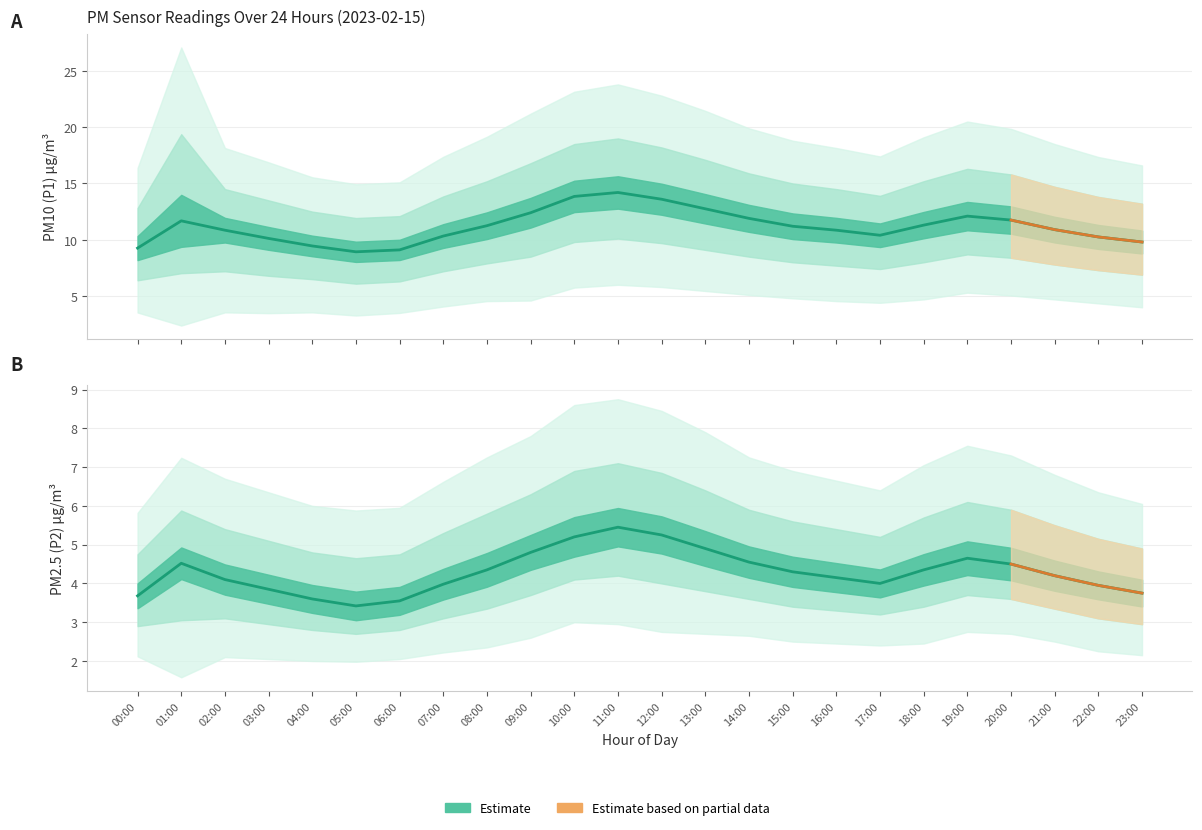

What is the label of the 8th point from the left?

07:00